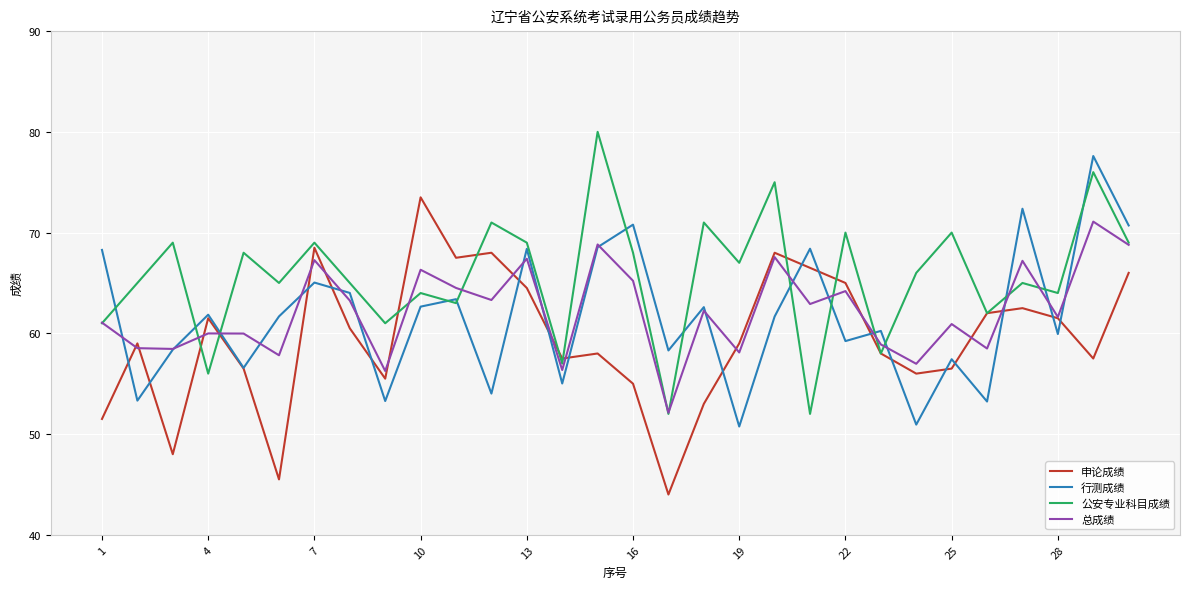

What is the greatest value displayed?

80.0